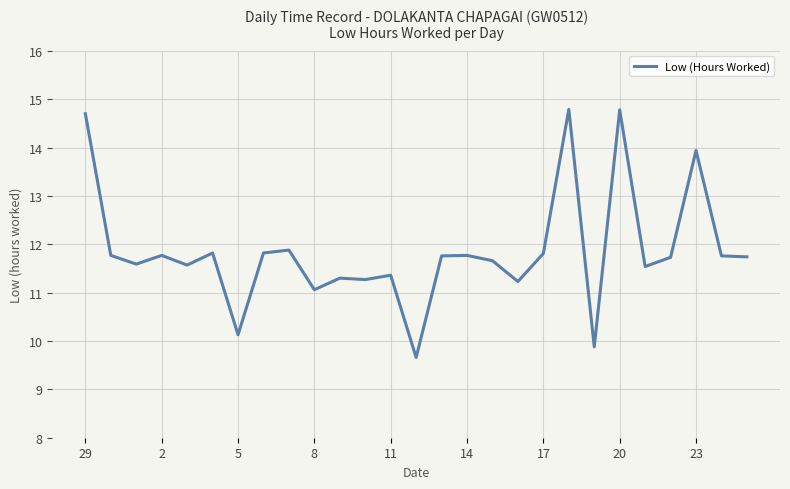

What is the difference between the maximum and minimum values?

5.1